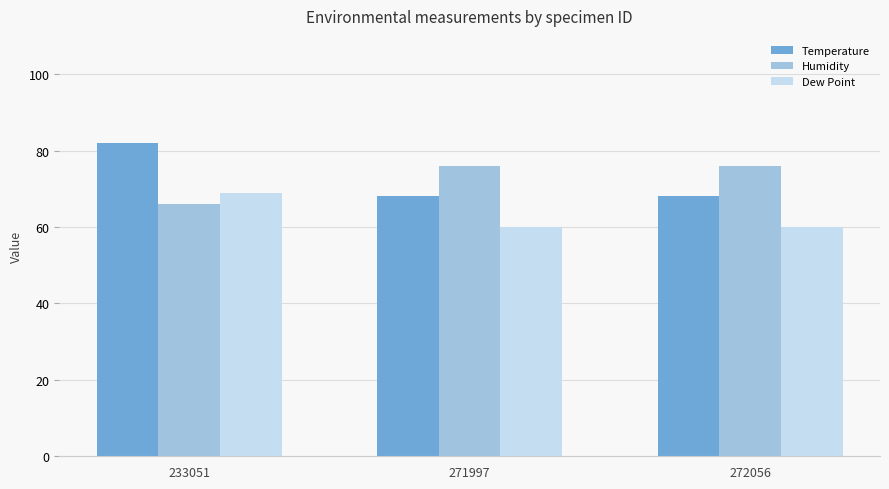

Rank the series by their maximum value, from highest to lowest.

Temperature, Humidity, Dew Point